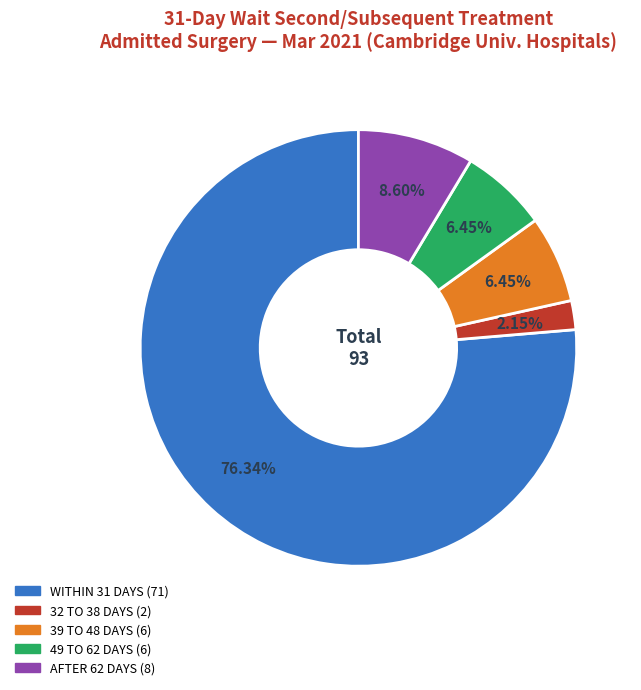

To the nearest percent, what is the average slice percentage?

20%